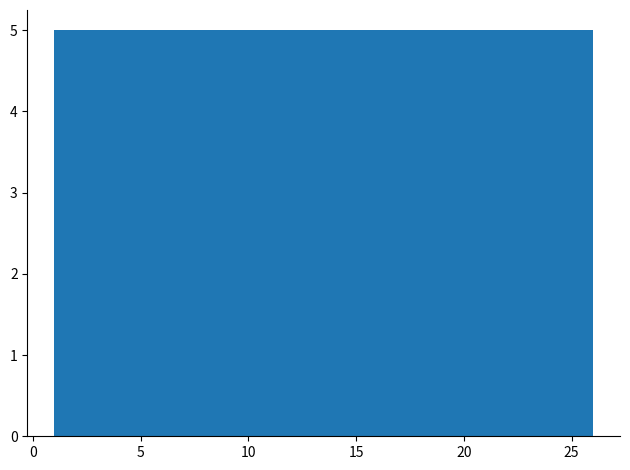

Reading left to right, list every bar in this chart as the range it spans on the x-axis followed by its height. The values are not printed on the chart, so give them approximately, as read against the axis.

1 to 6: 5
6 to 11: 5
11 to 16: 5
16 to 21: 5
21 to 26: 5